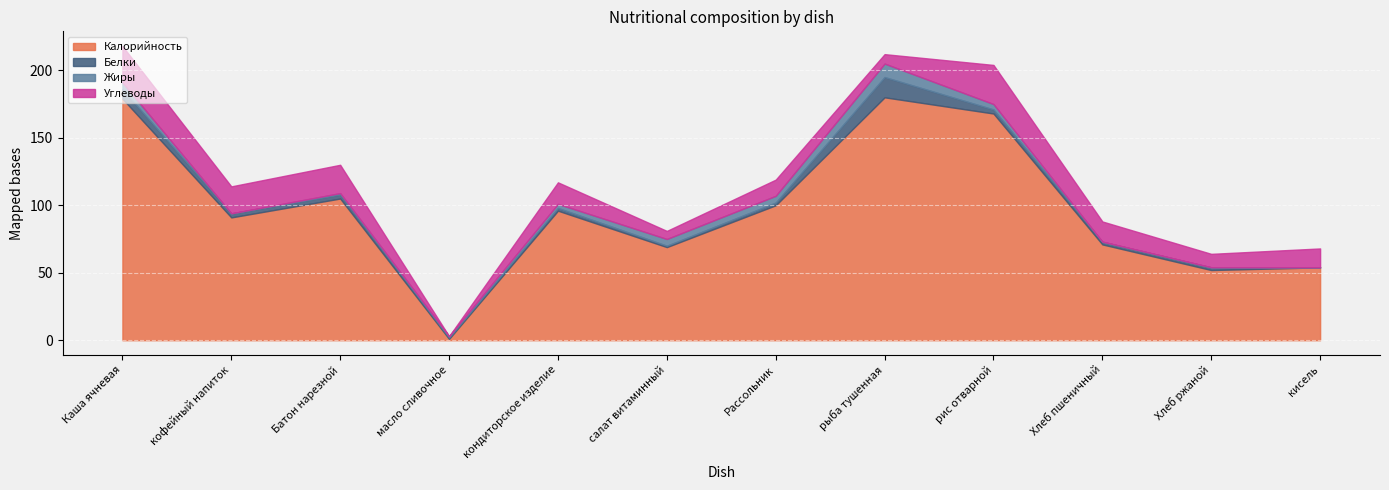

At Батон нарезной, list the series in order from largest to smallest.

Калорийность, Углеводы, Белки, Жиры